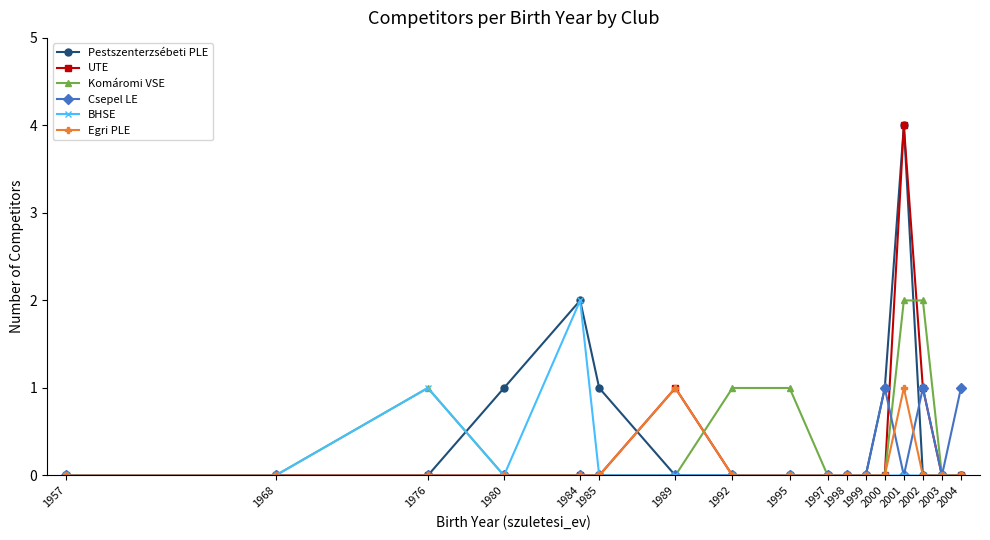

Does the chart display data point markers on the line(s)?

Yes